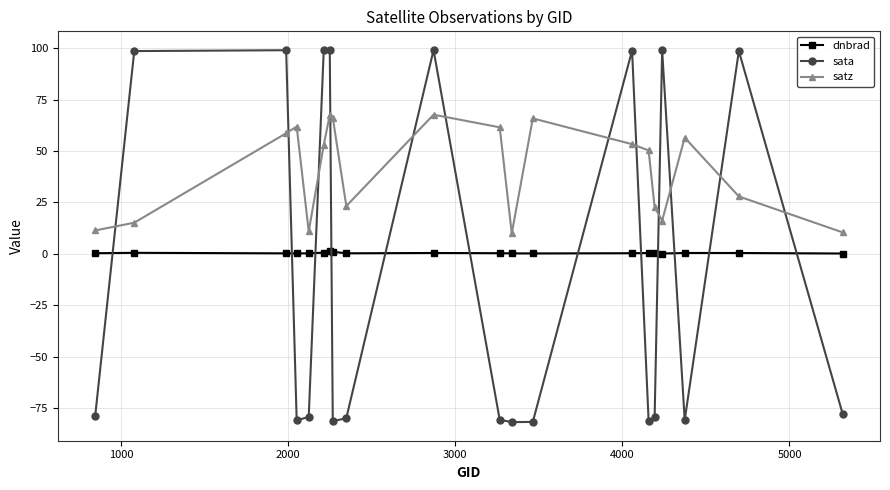

What is the sum of all dnbrad values?

8.6